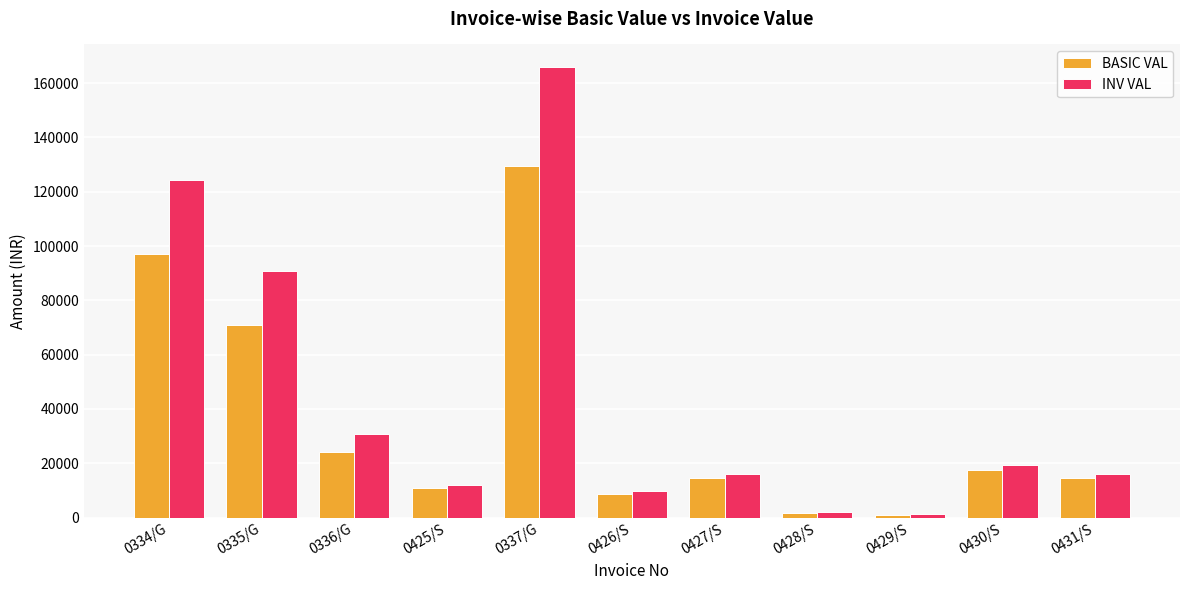

Where does the INV VAL series first go above 16128?

0334/G